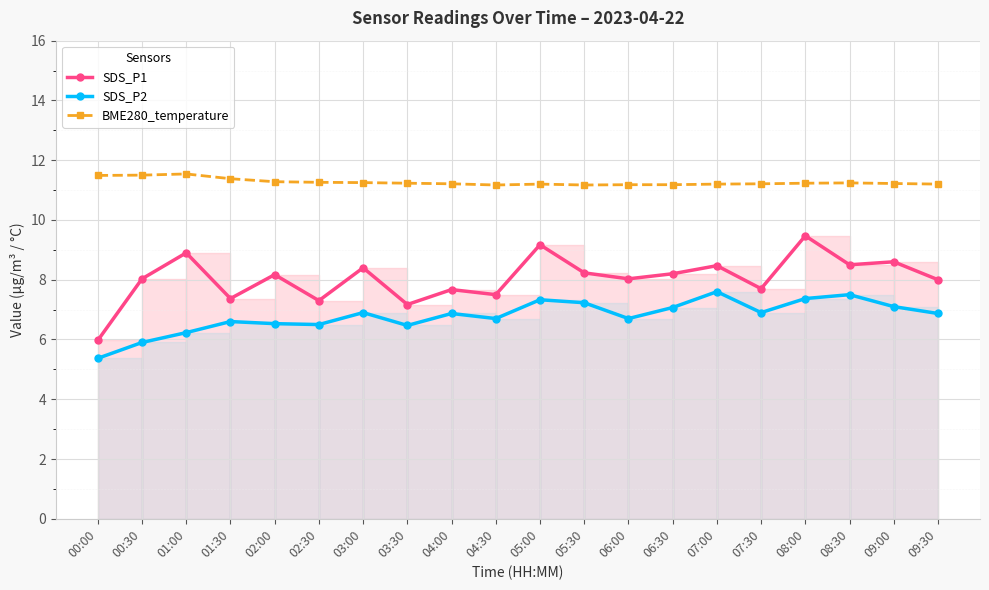

Reading right to left, extract all data points from this chart.

SDS_P1: 09:30=8.0	09:00=8.6	08:30=8.5	08:00=9.5	07:30=7.7	07:00=8.5	06:30=8.2	06:00=8.0	05:30=8.2	05:00=9.2	04:30=7.5	04:00=7.7	03:30=7.2	03:00=8.4	02:30=7.3	02:00=8.2	01:30=7.4	01:00=8.9	00:30=8.0	00:00=6.0
SDS_P2: 09:30=6.9	09:00=7.1	08:30=7.5	08:00=7.4	07:30=6.9	07:00=7.6	06:30=7.1	06:00=6.7	05:30=7.2	05:00=7.3	04:30=6.7	04:00=6.9	03:30=6.5	03:00=6.9	02:30=6.5	02:00=6.5	01:30=6.6	01:00=6.2	00:30=5.9	00:00=5.4
BME280_temperature: 09:30=11.2	09:00=11.2	08:30=11.2	08:00=11.2	07:30=11.2	07:00=11.2	06:30=11.2	06:00=11.2	05:30=11.2	05:00=11.2	04:30=11.2	04:00=11.2	03:30=11.2	03:00=11.2	02:30=11.3	02:00=11.3	01:30=11.4	01:00=11.5	00:30=11.5	00:00=11.5